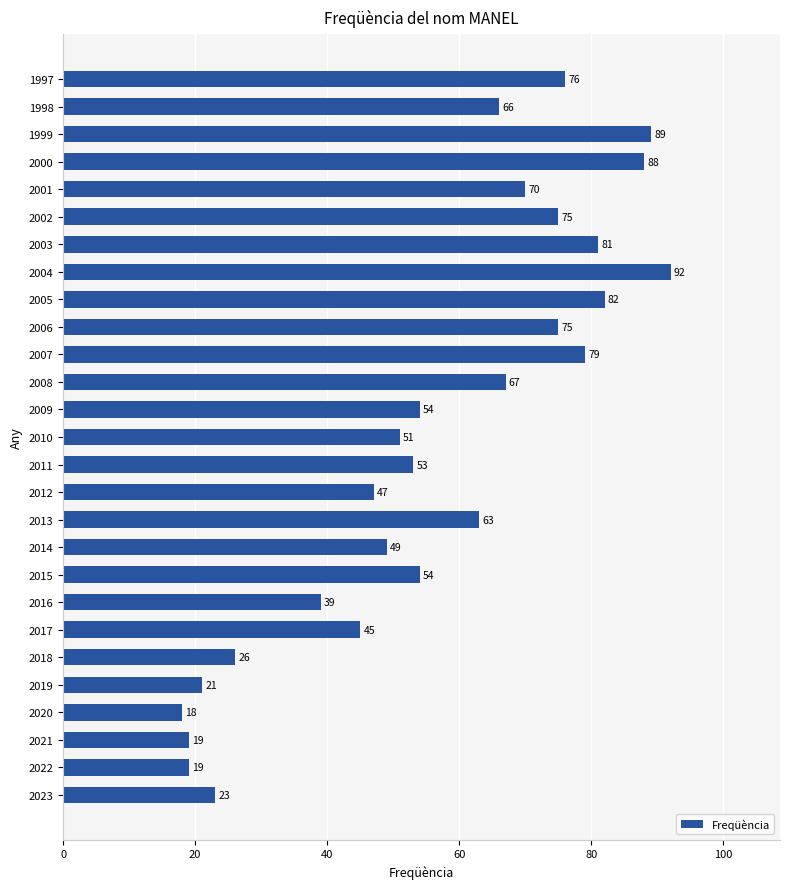

How many series are shown in this chart?

1